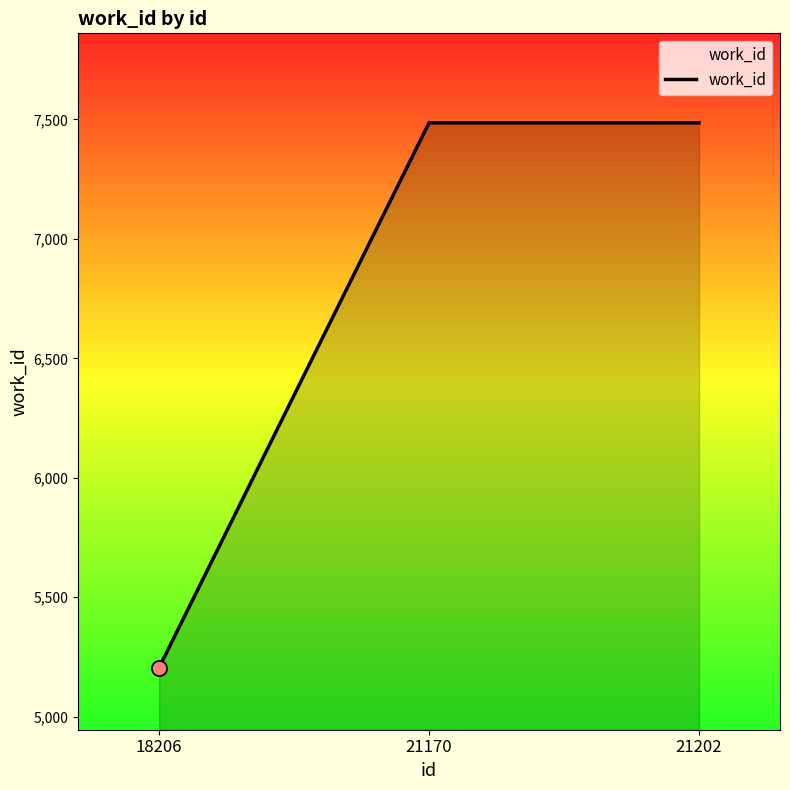

What is the change in value from 18206 to 21170?

+2280